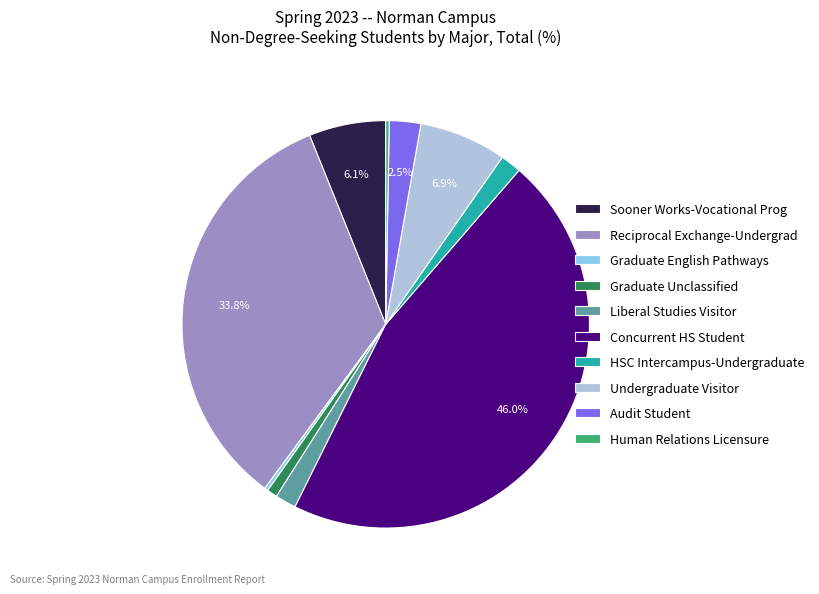

Which category has the biggest portion of the pie?

Concurrent HS Student